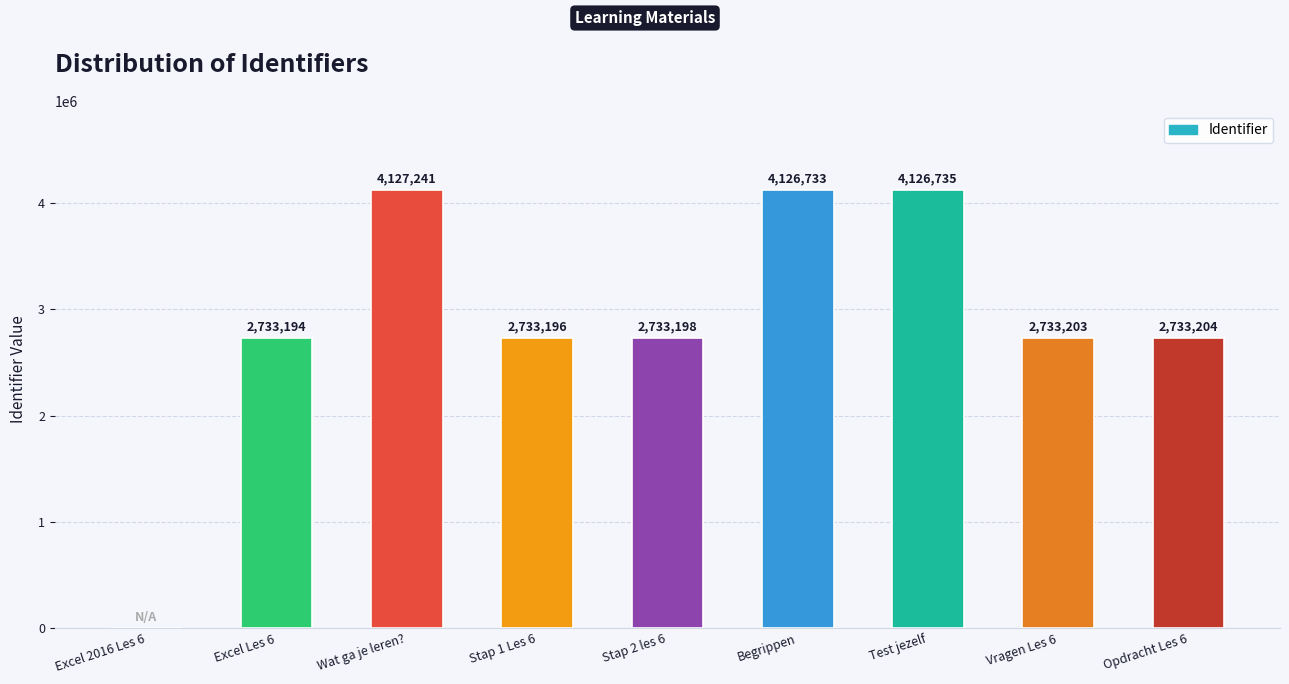

Where does the data first go above 2733203?

Wat ga je leren?